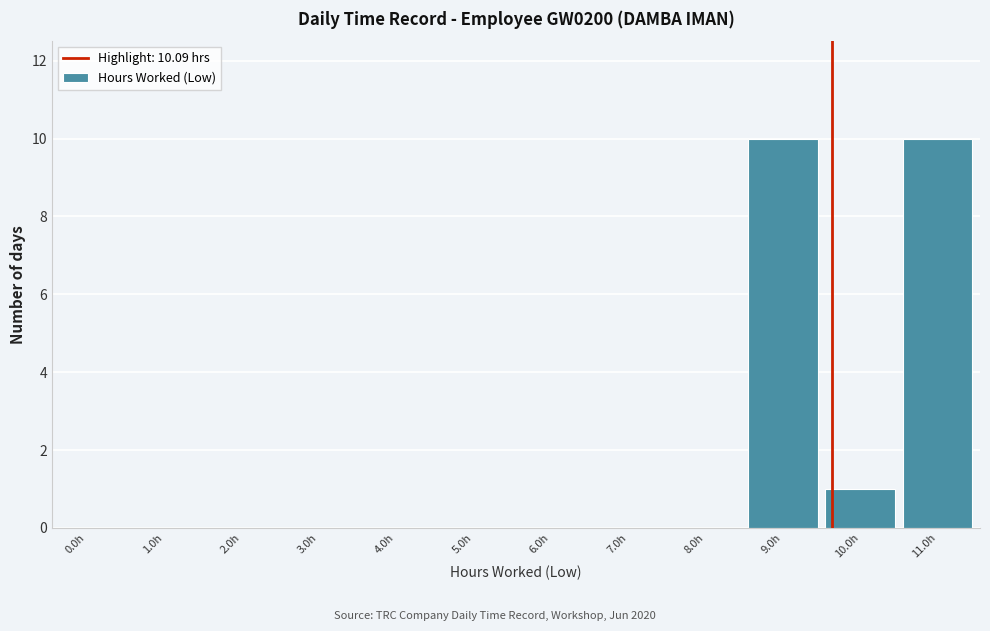

Reading left to right, list all the values displayed in this chart.

0.0h=0	1.0h=0	2.0h=0	3.0h=0	4.0h=0	5.0h=0	6.0h=0	7.0h=0	8.0h=0	9.0h=10	10.0h=1	11.0h=10